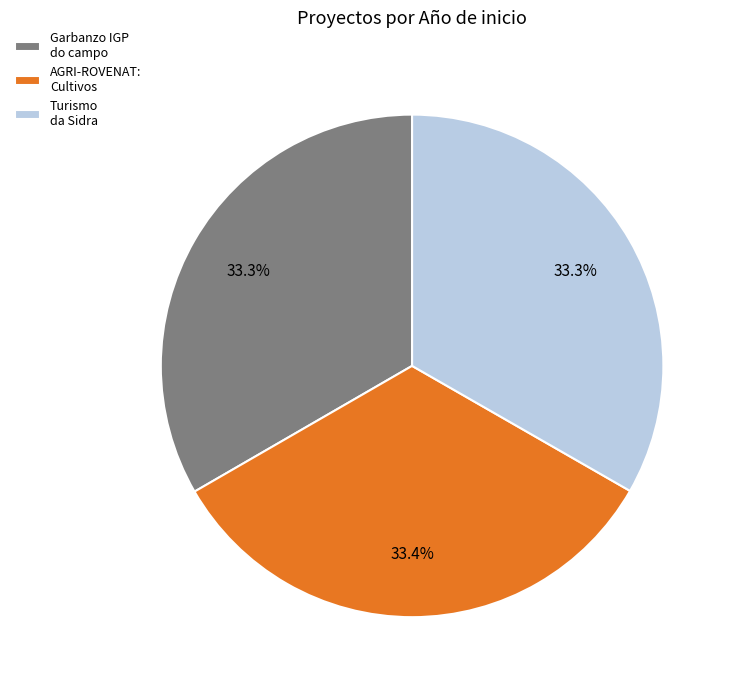

What is the ratio of the value at Garbanzo IGP do campo to the value at Turismo da Sidra?

1.0